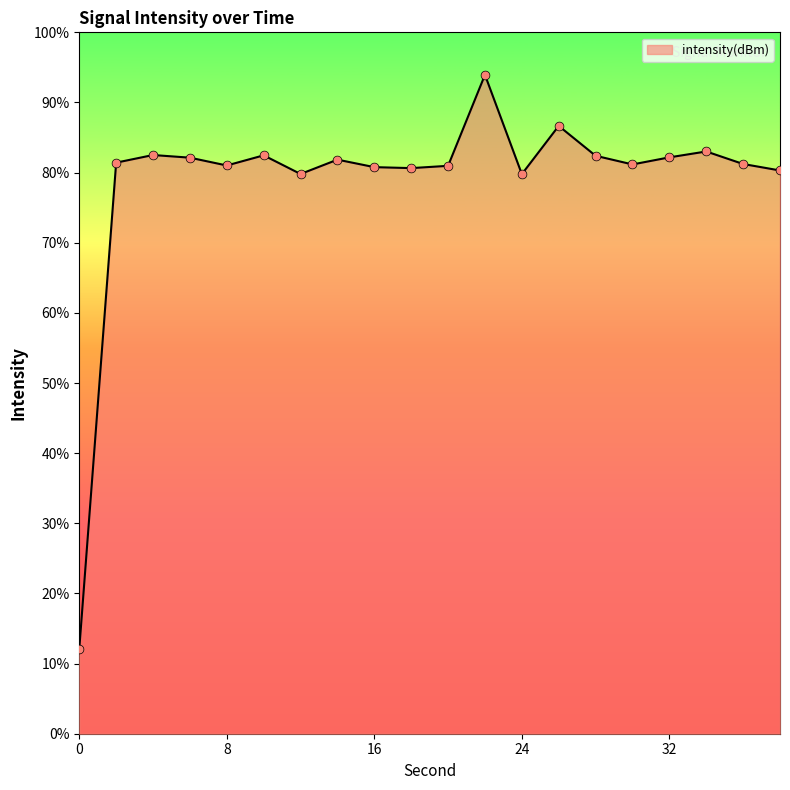

What is the change in value from 6 to 36?

-1.3